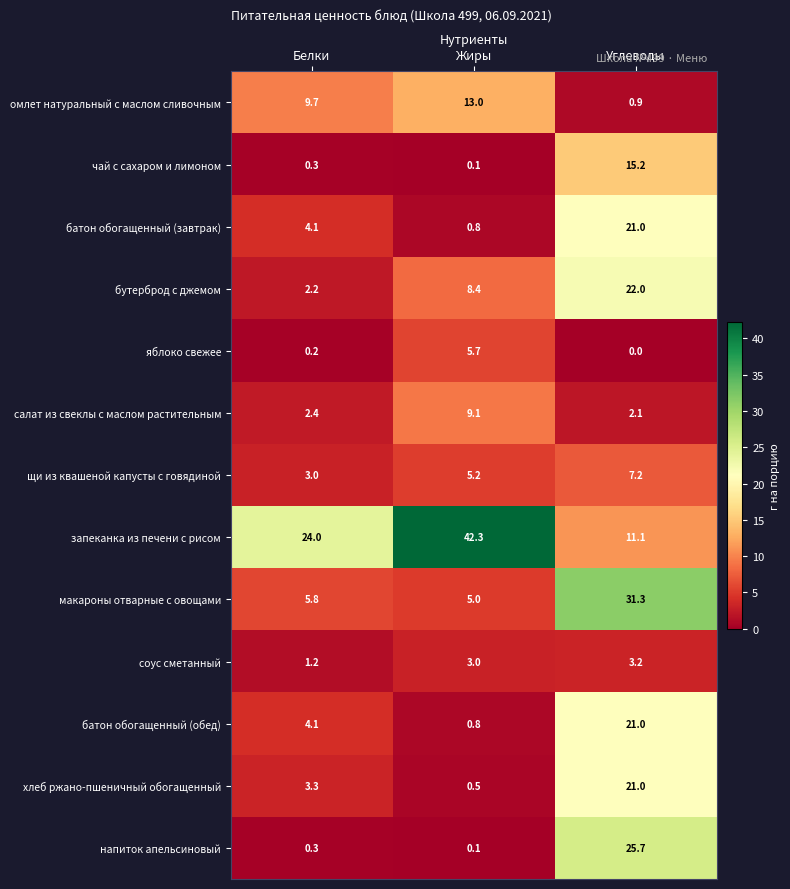

Count the number of data series in this chart.

13